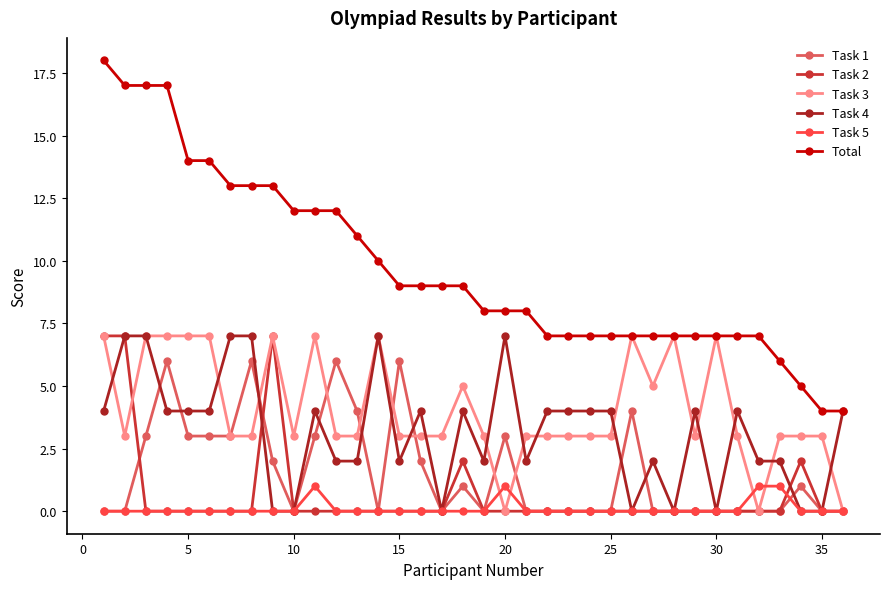

Does the chart display data point markers on the line(s)?

Yes